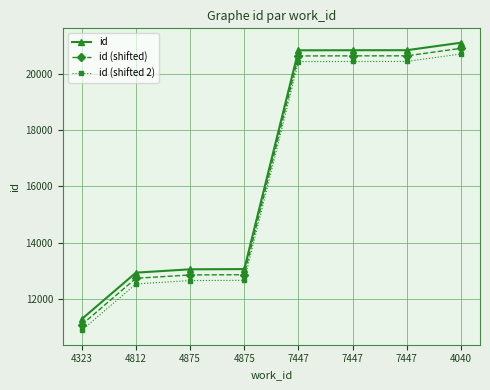

What is the difference between the maximum and minimum values in the id (shifted 2) series?

9822